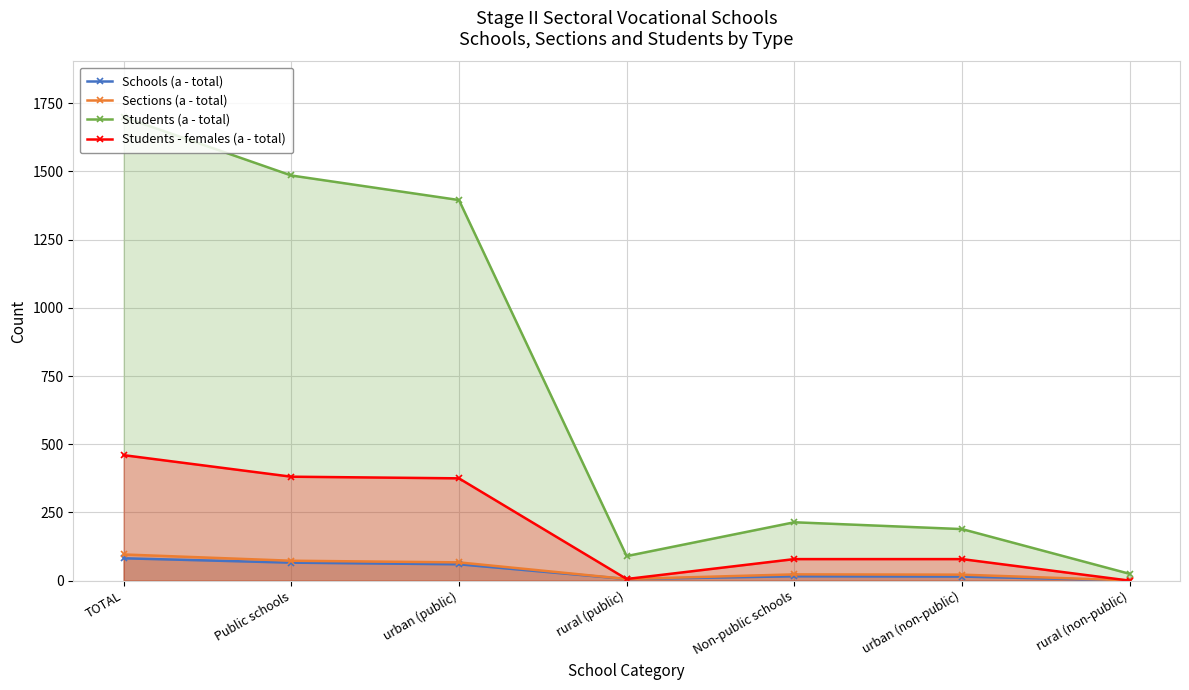

Rank the series at TOTAL from lowest to highest value.

Schools (a - total), Sections (a - total), Students - females (a - total), Students (a - total)